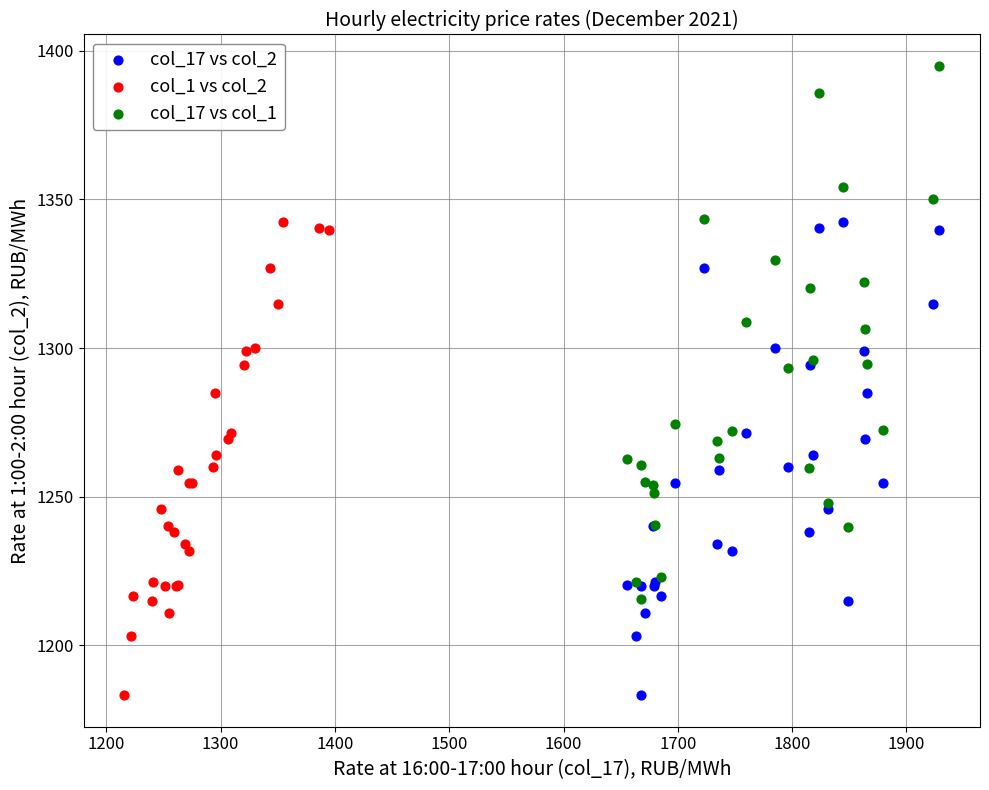

Which series has the largest Y range (max minus min)?

col_17 vs col_1